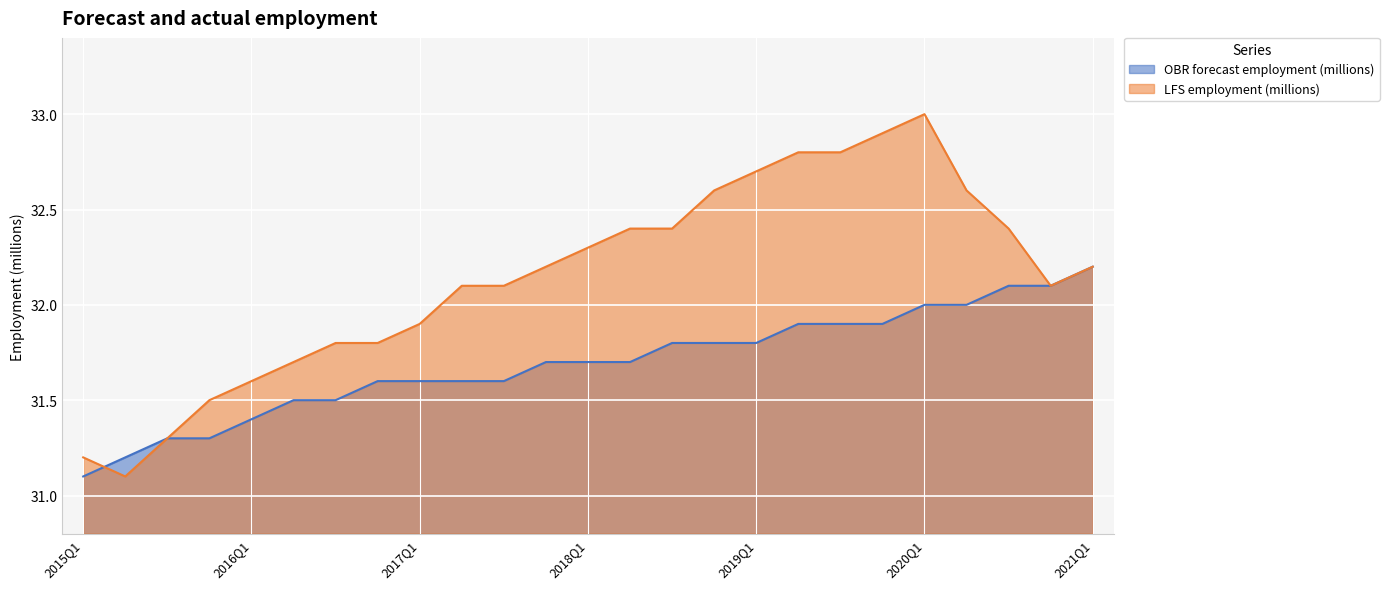

At which label is OBR forecast employment (millions) closest to 31?

2015Q1